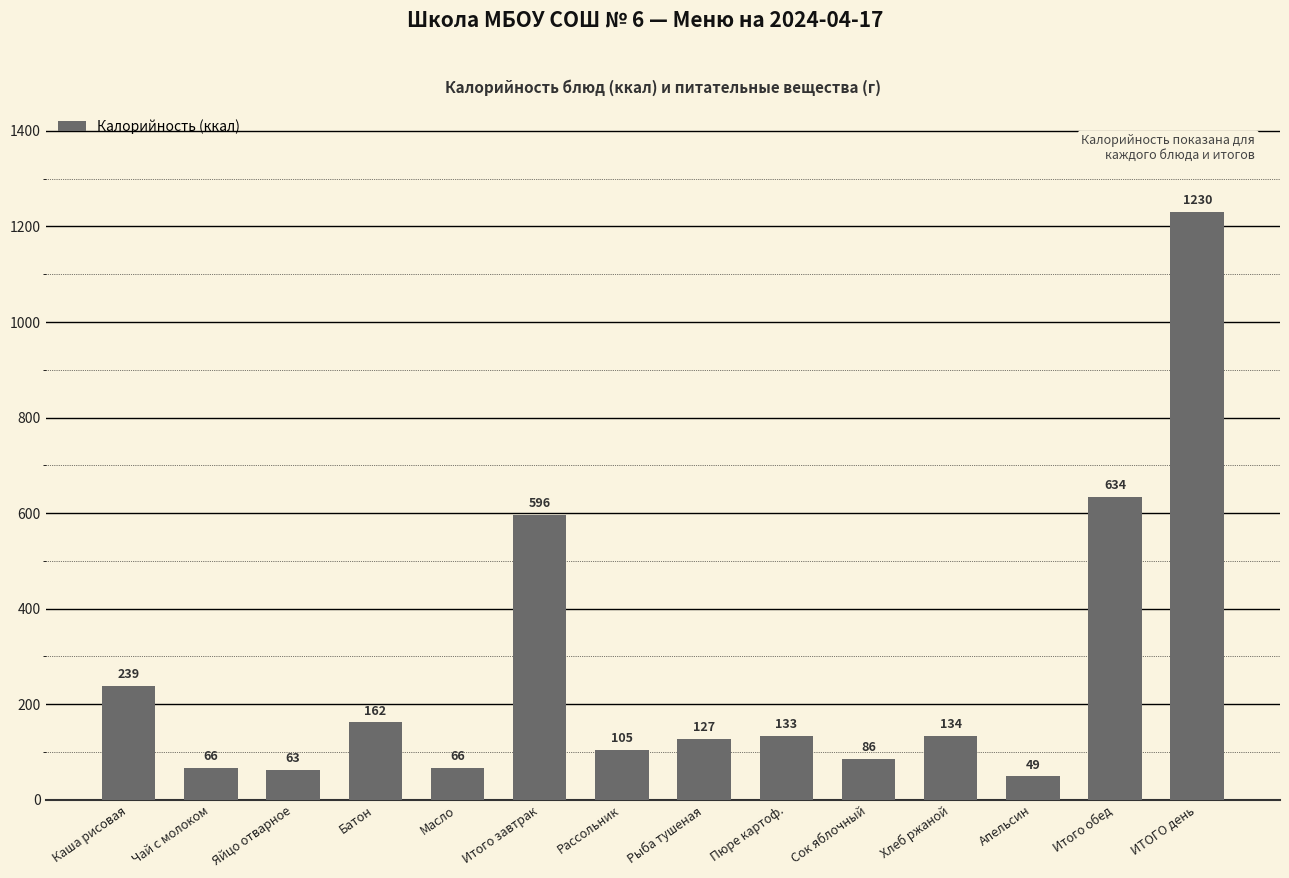

Where does the data first go above 133?

Каша рисовая